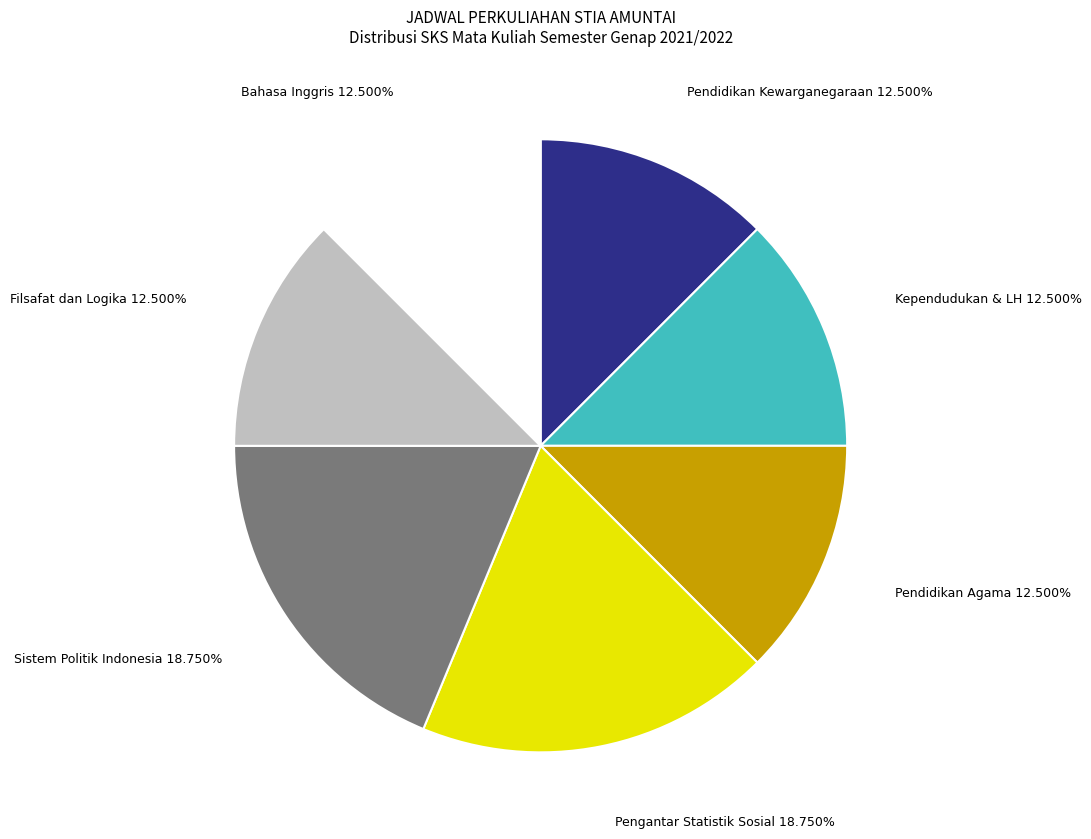

Is there any slice that represents more than half of the pie?

No